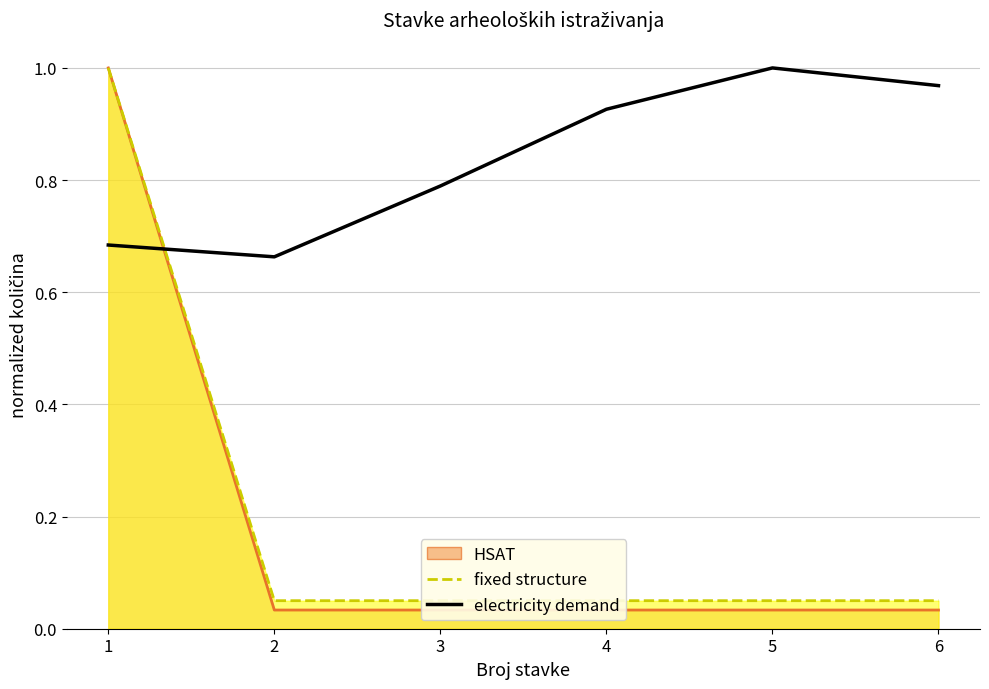

Which category has the highest value across all series?

5